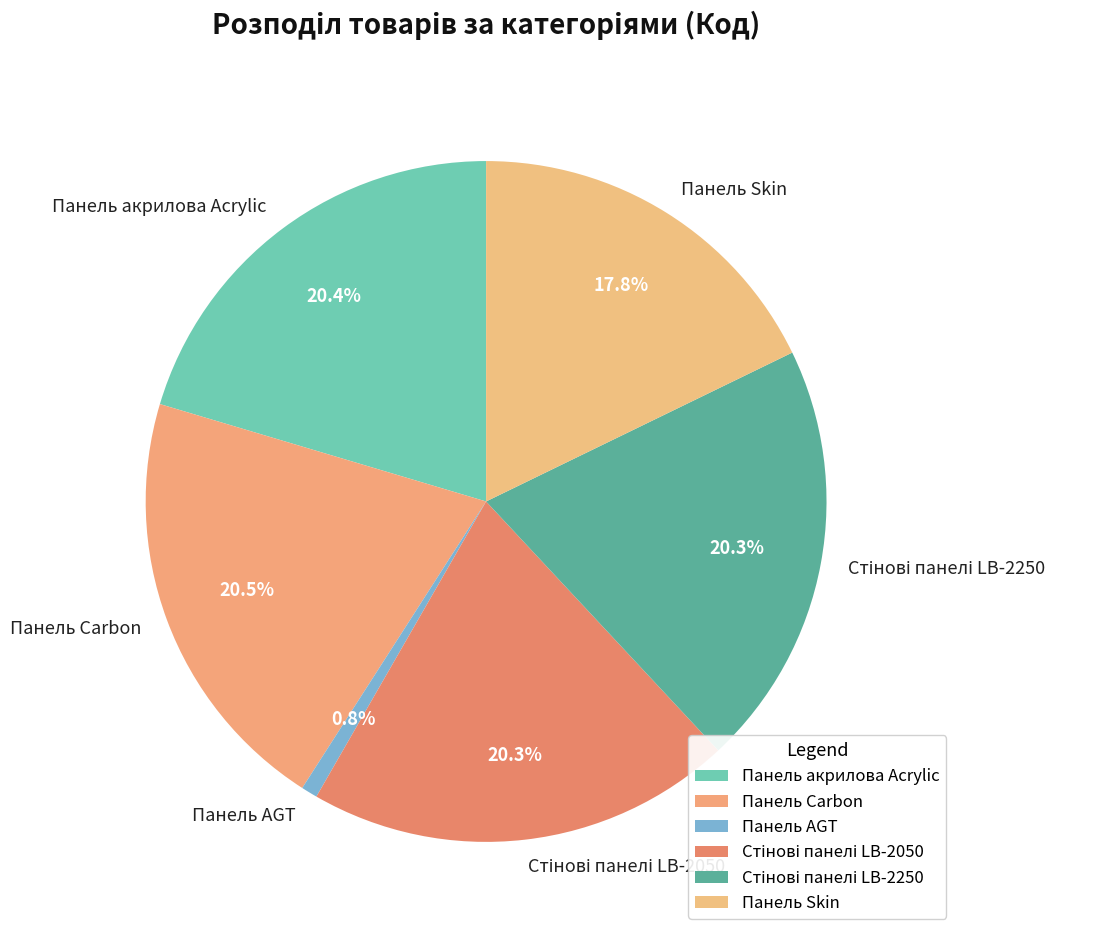

How many slices are in this pie chart?

6